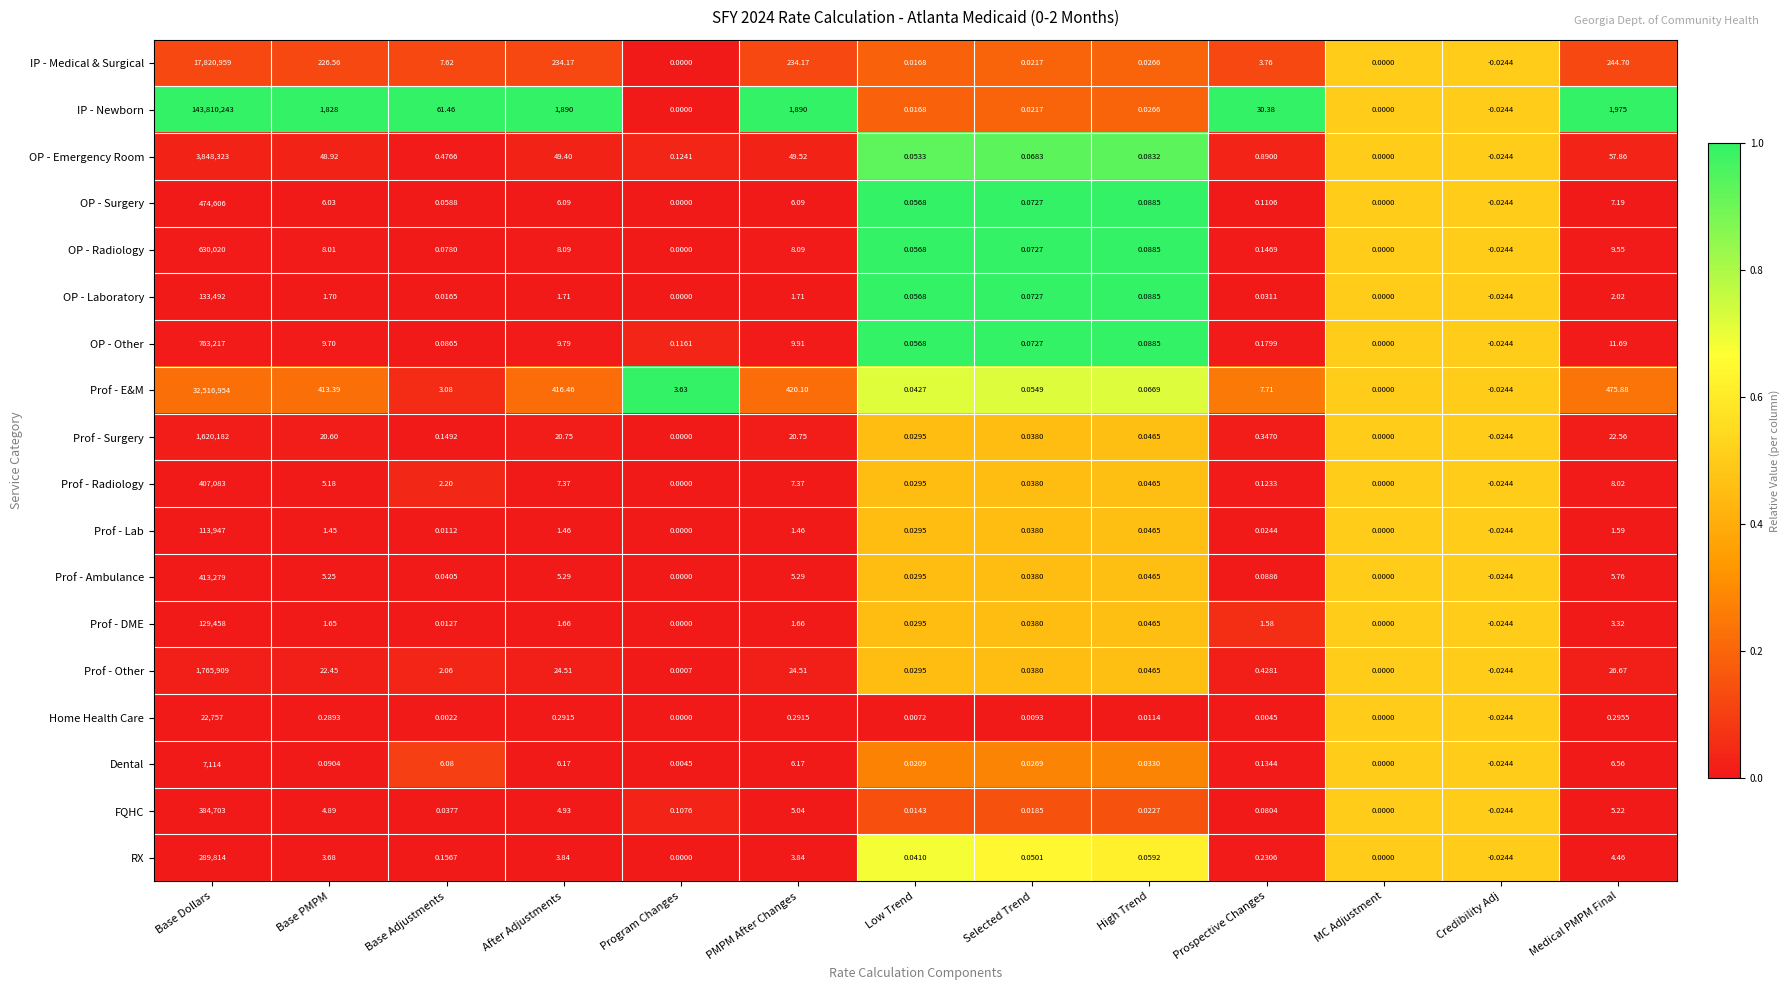

What is the total value across all series at High Trend?

1.0